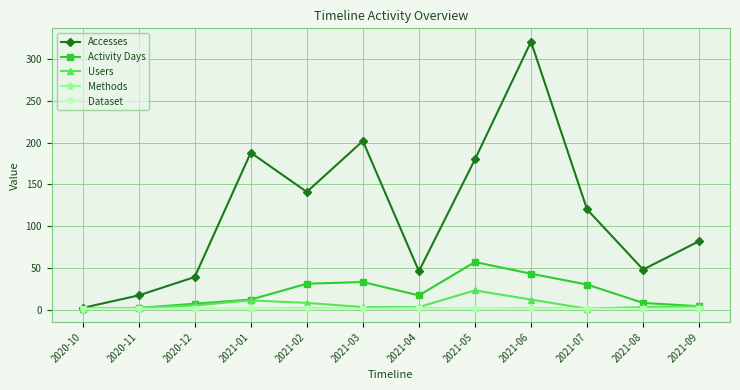

The value of Accesses at 2021-03 is 202. True or false?

True